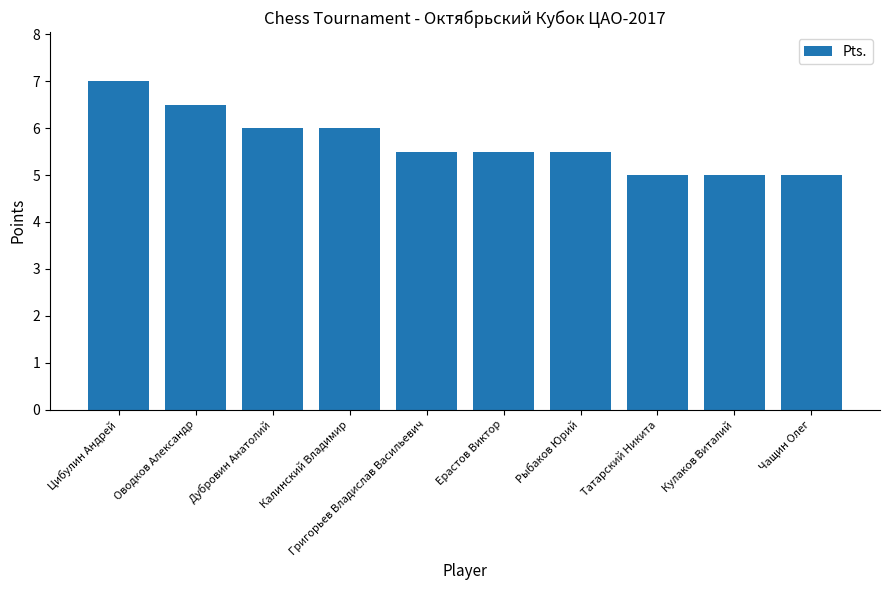

The chart shows a value of 3.4 at Оводков Александр. True or false?

False